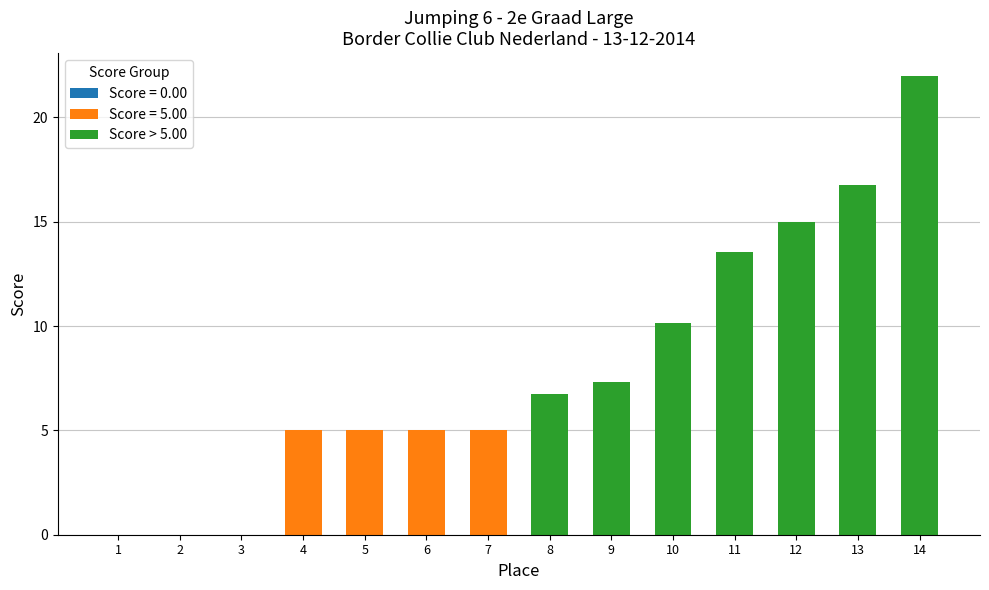

Is it true that the value at 9 is 3.6?

False